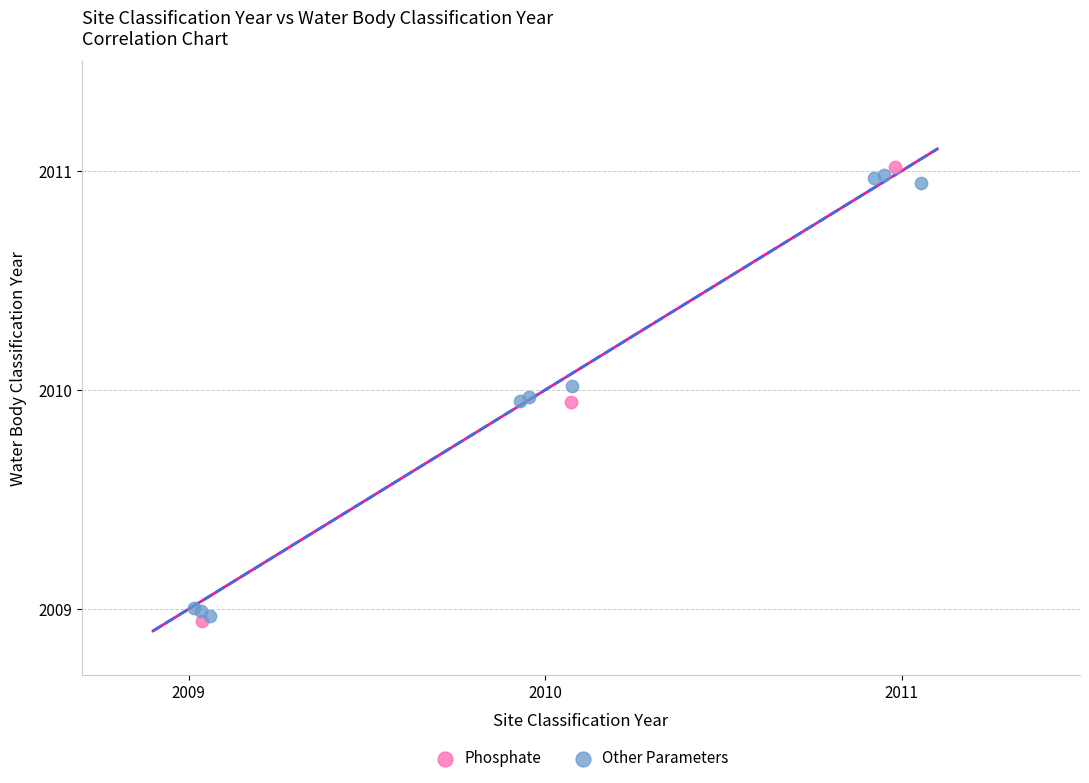

Which series reaches the maximum Y coordinate?

Phosphate